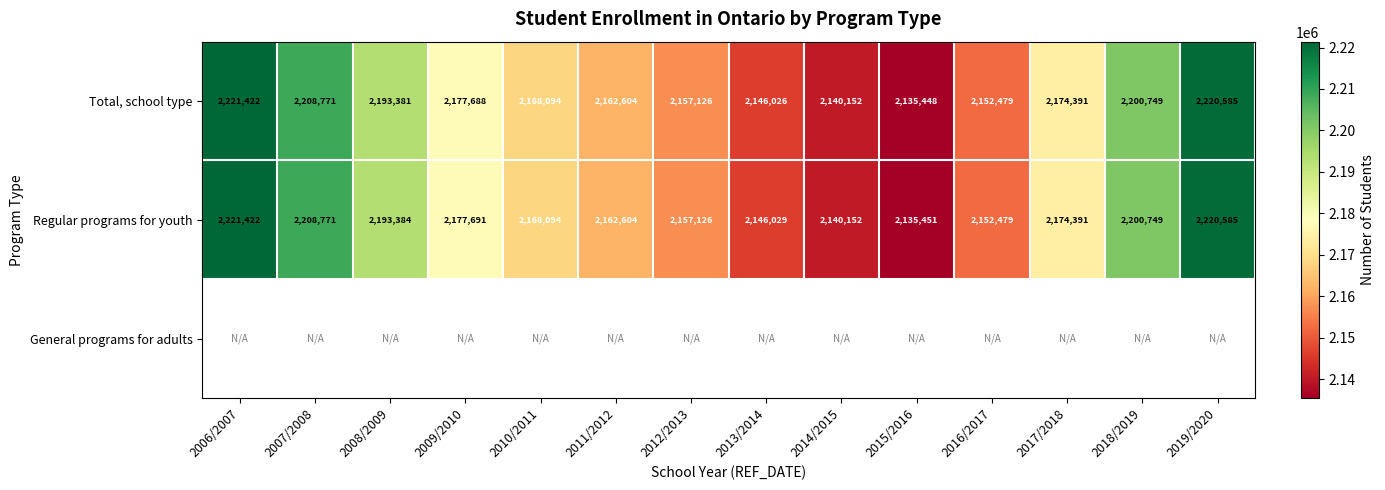

What is the maximum value shown in the chart?

2221422.0